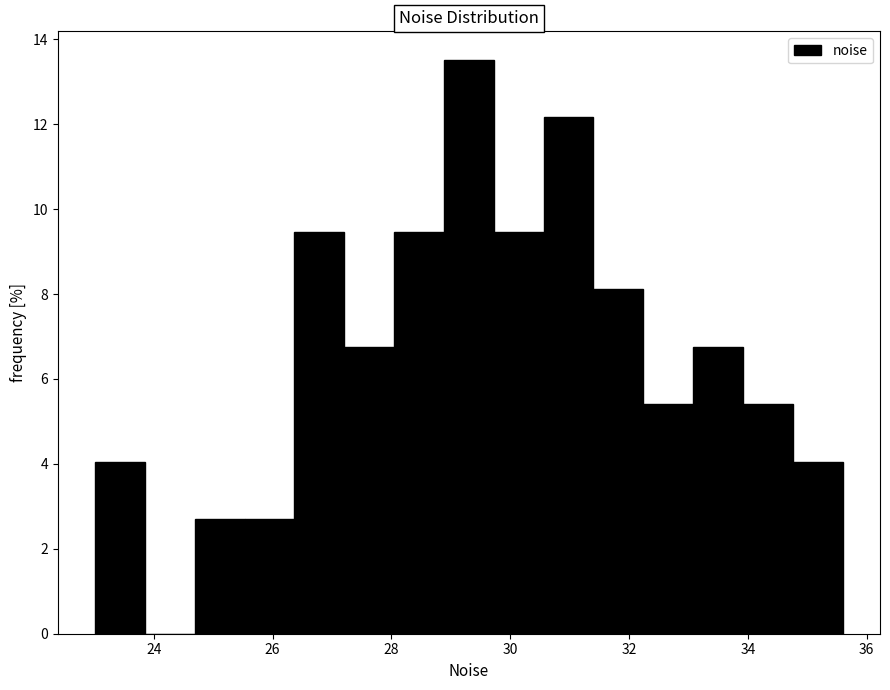

Which range on the x-axis has the tallest bar?

28.8 to 29.8